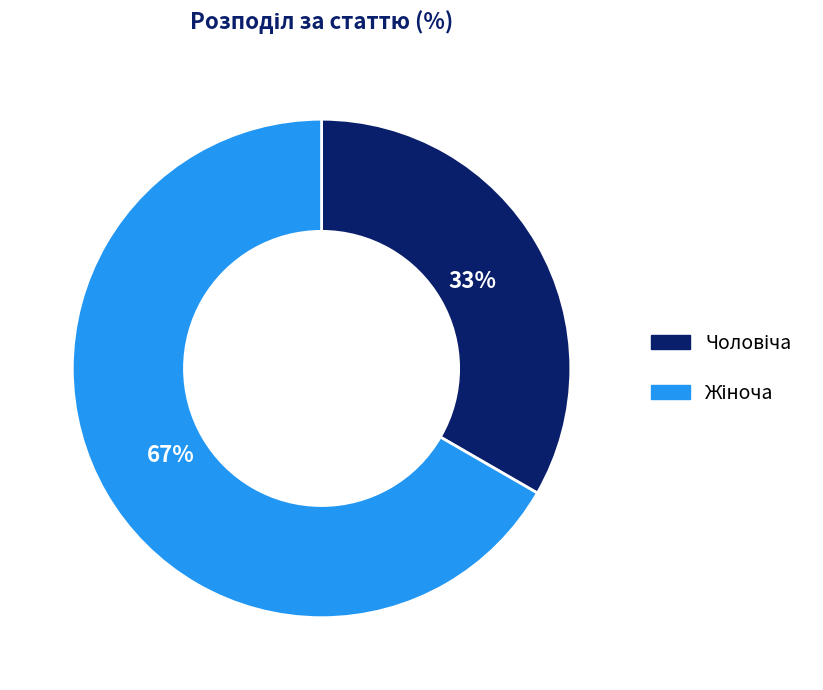

Does any single category account for the majority?

Yes